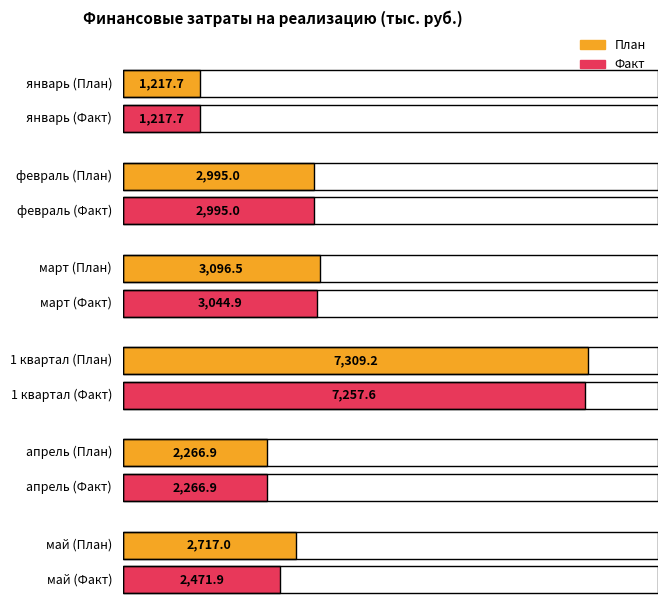

At how many categories does at least one series exceed 3491?

1